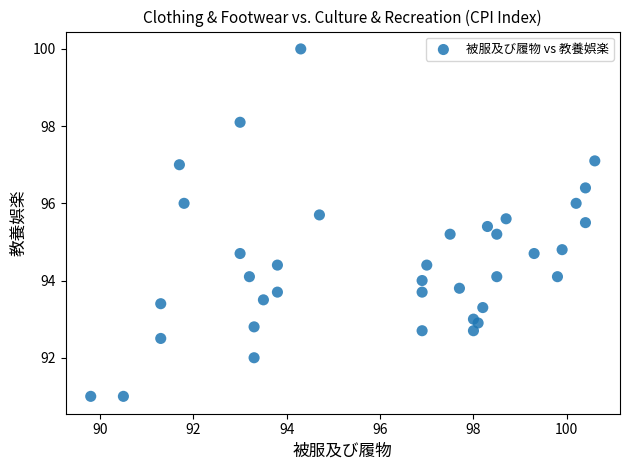

What is the range of Y values (max minus min)?

9.0